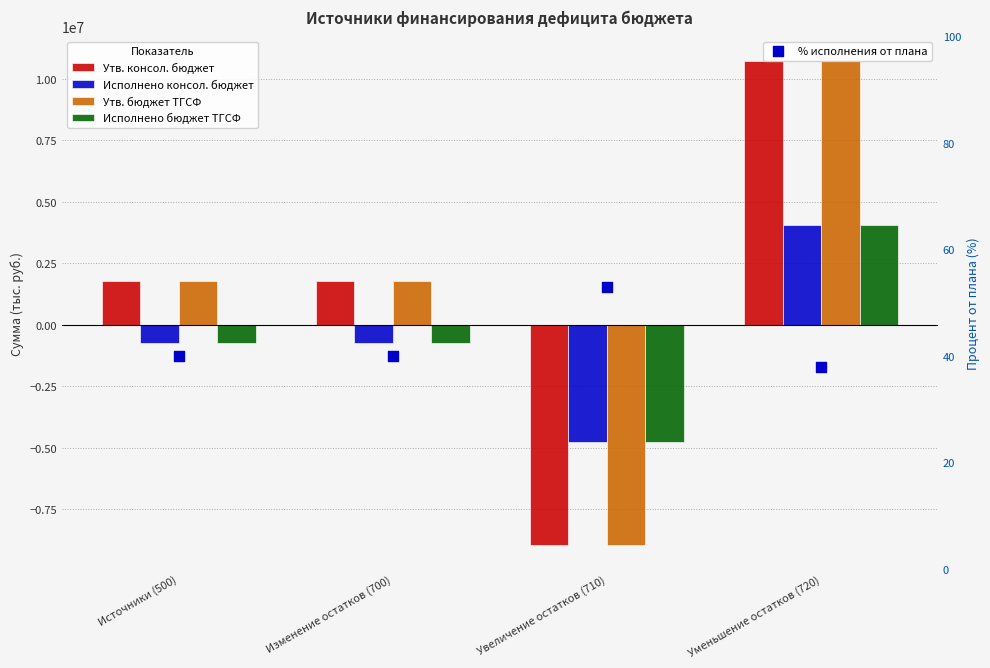

At how many categories does at least one series exceed -6707637?

4